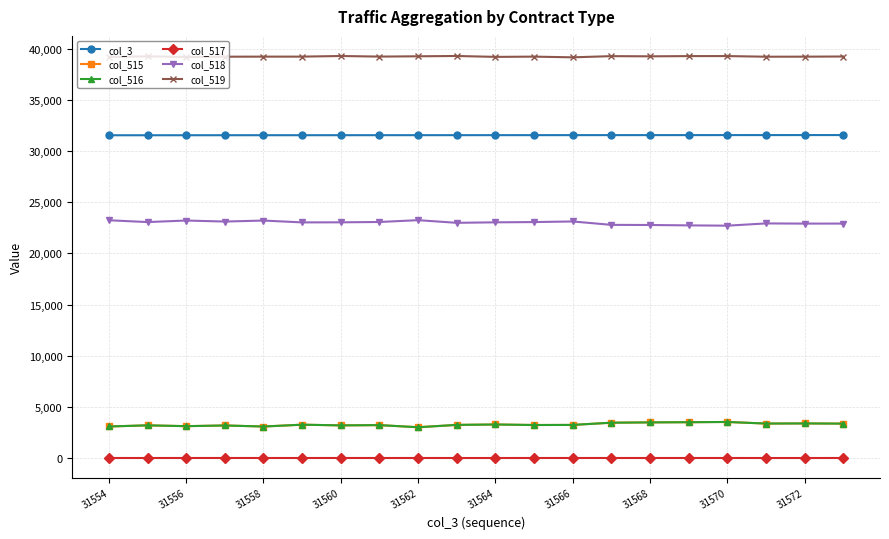

At how many categories does at least one series exceed 2122?

20